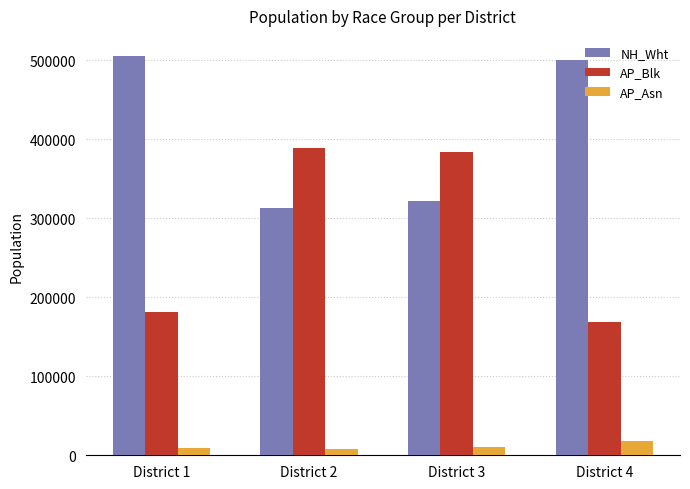

Rank the series by their average value, from lowest to highest.

AP_Asn, AP_Blk, NH_Wht